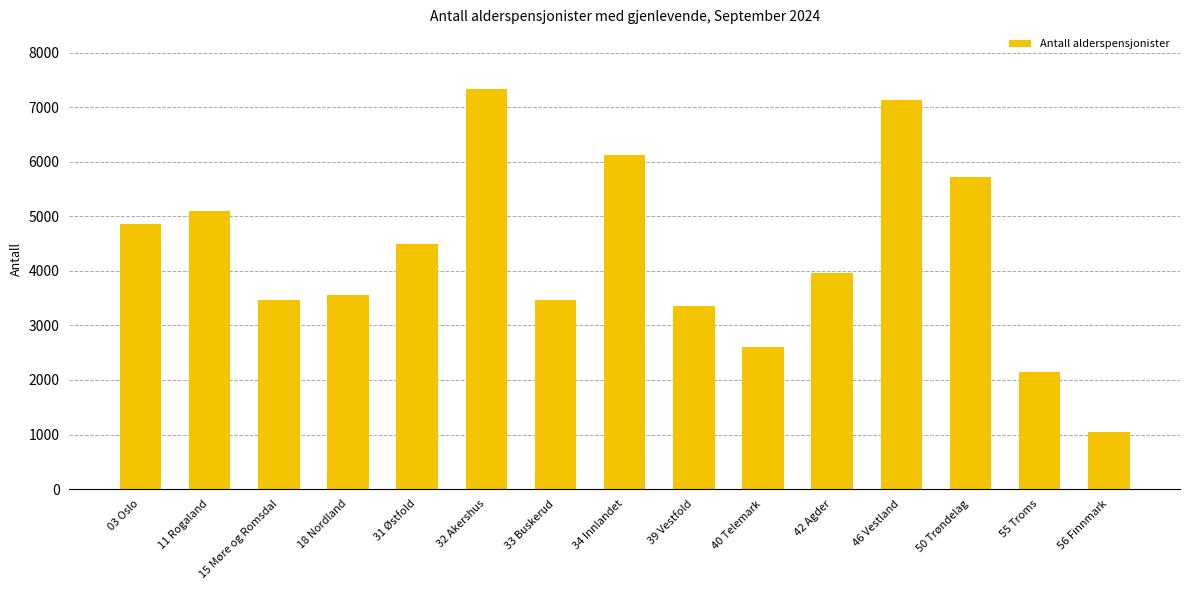

The value at 15 Møre og Romsdal is 940. True or false?

False